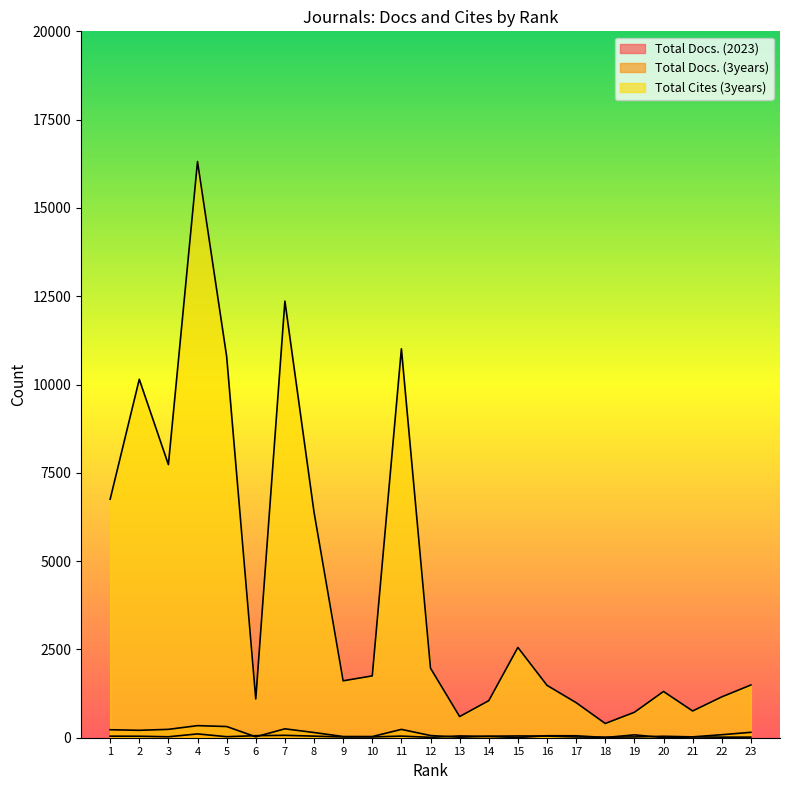

Is it true that Total Docs. (3years) equals 22 at 16?

False